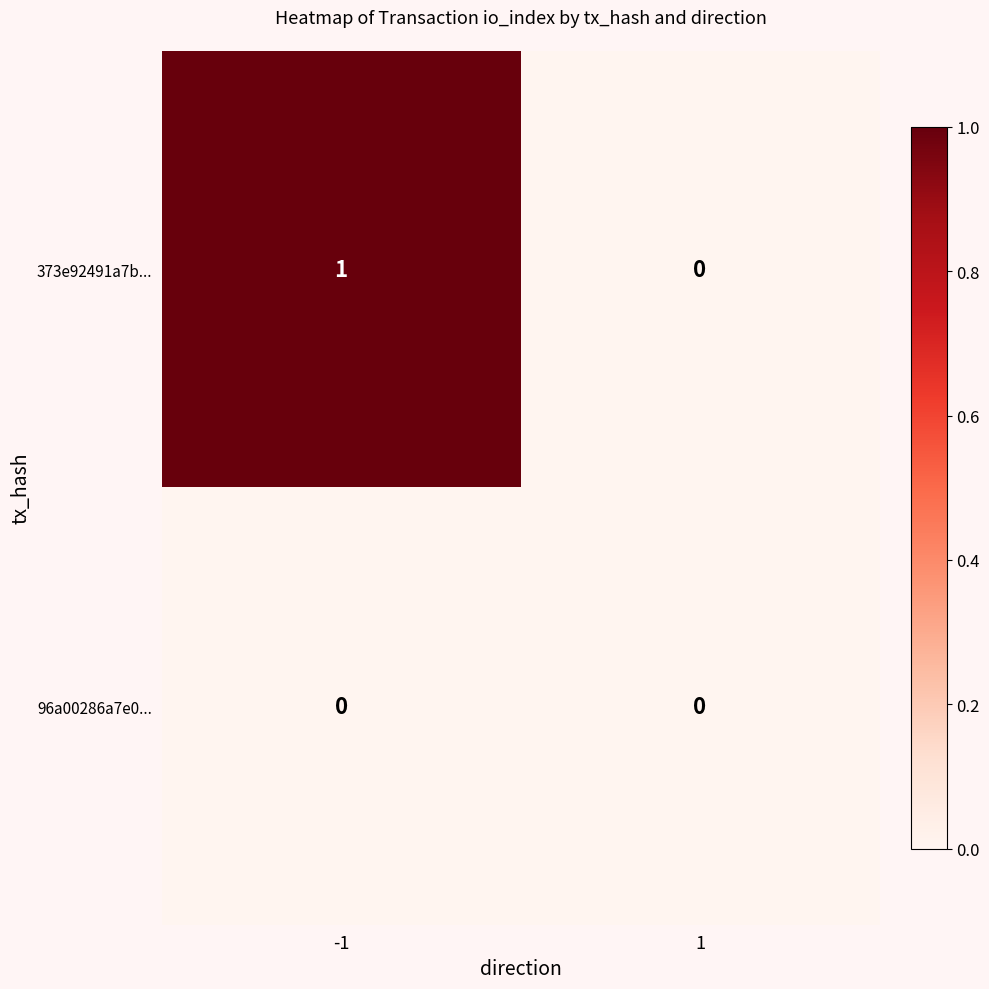

The 373e92491a7b... series shows 1 at -1. True or false?

True